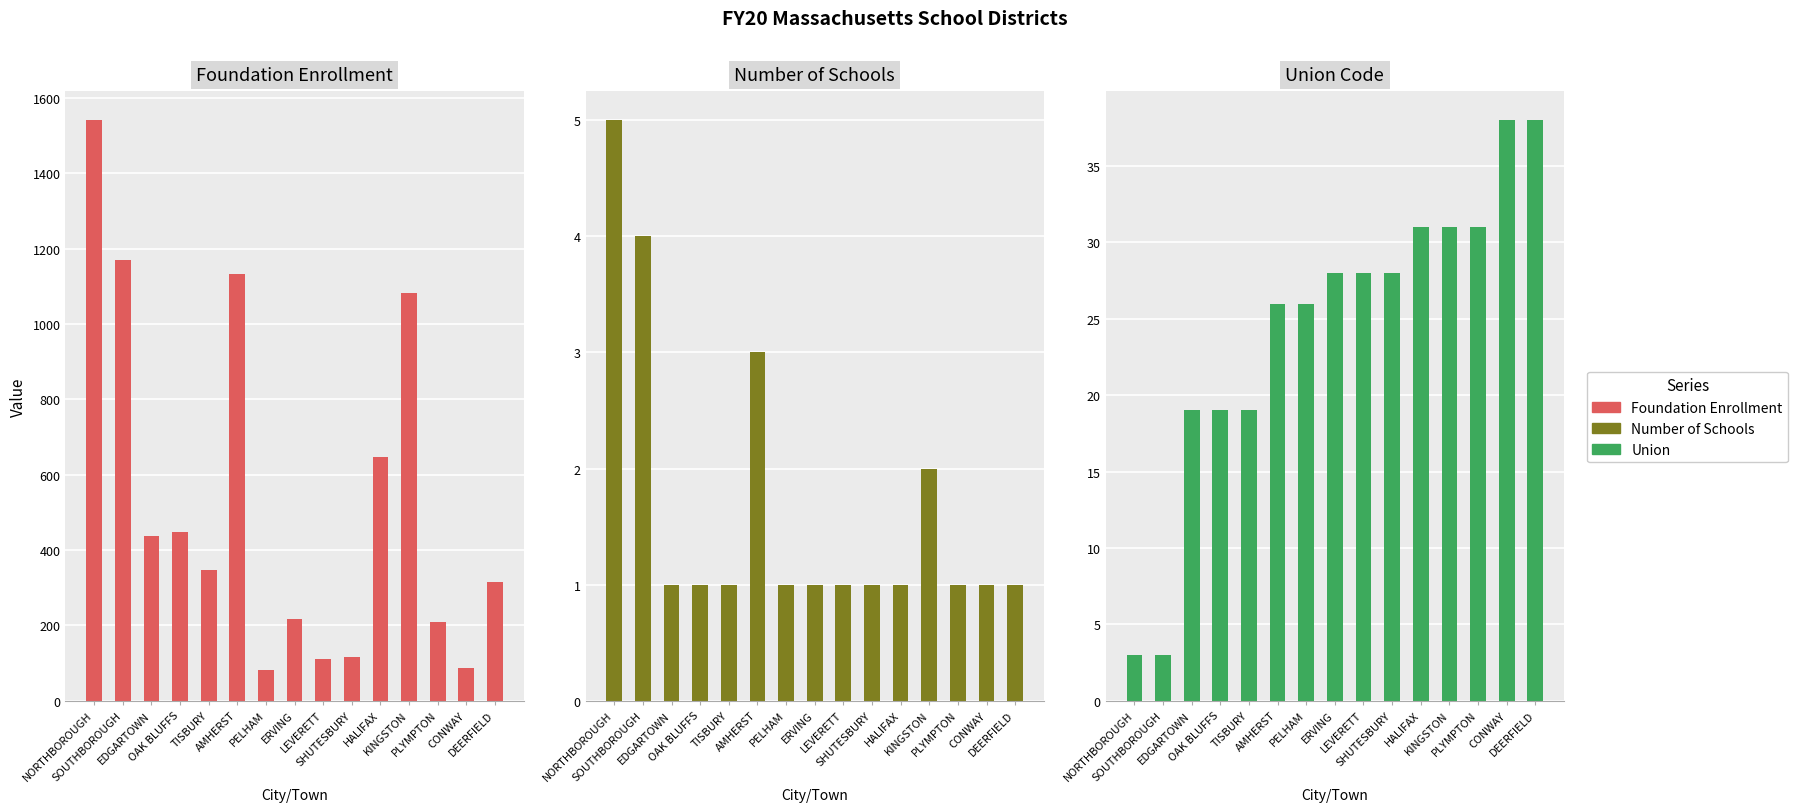

What is the label of the 2nd bar from the right?

CONWAY